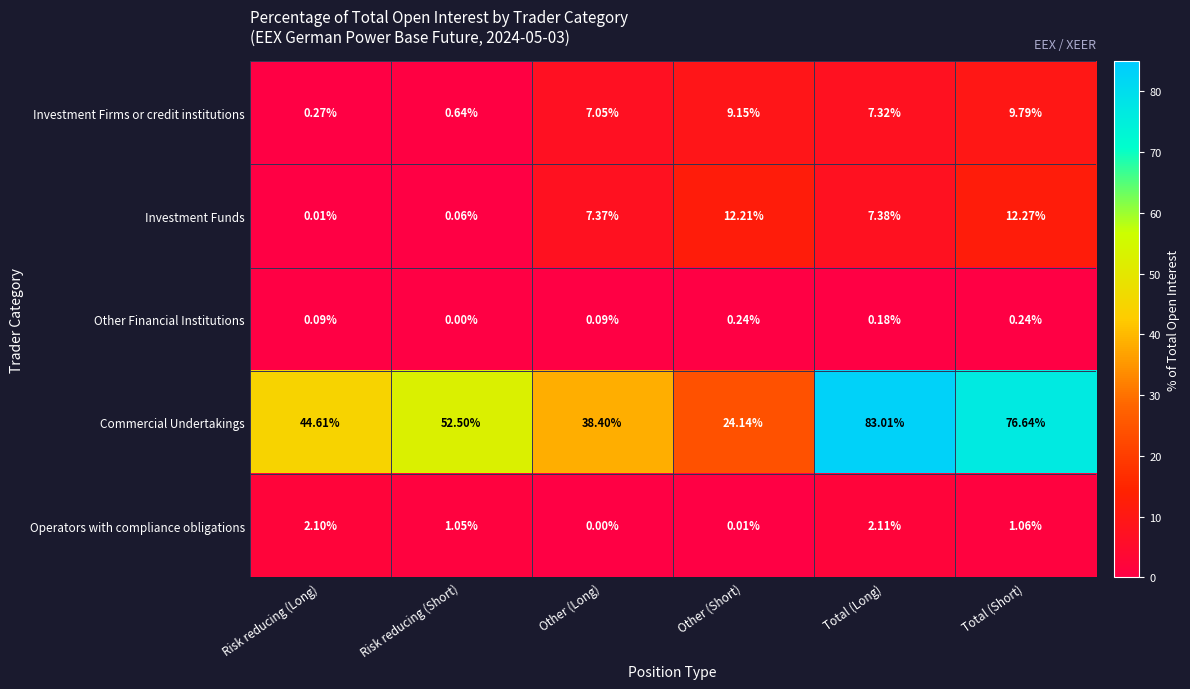

Rank the series by their maximum value, from lowest to highest.

Other Financial Institutions, Operators with compliance obligations, Investment Firms or credit institutions, Investment Funds, Commercial Undertakings